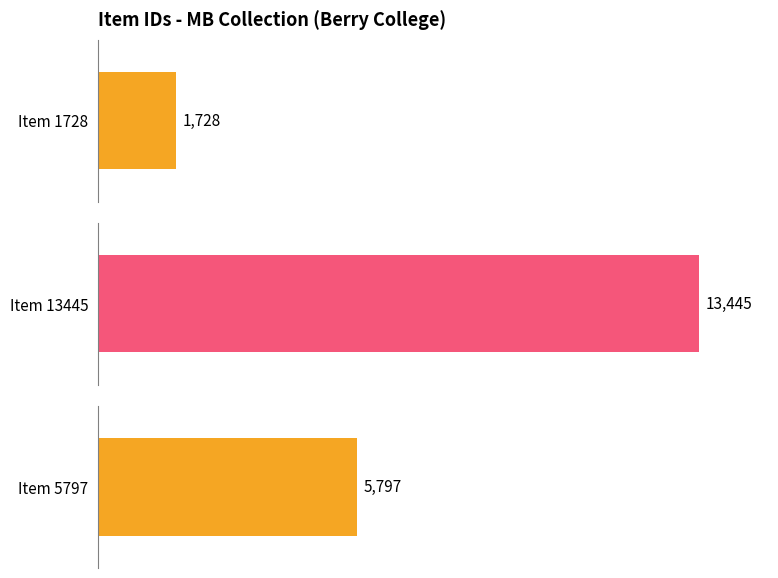

Reading left to right, extract all data points from this chart.

Item 1728=1728	Item 13445=13445	Item 5797=5797